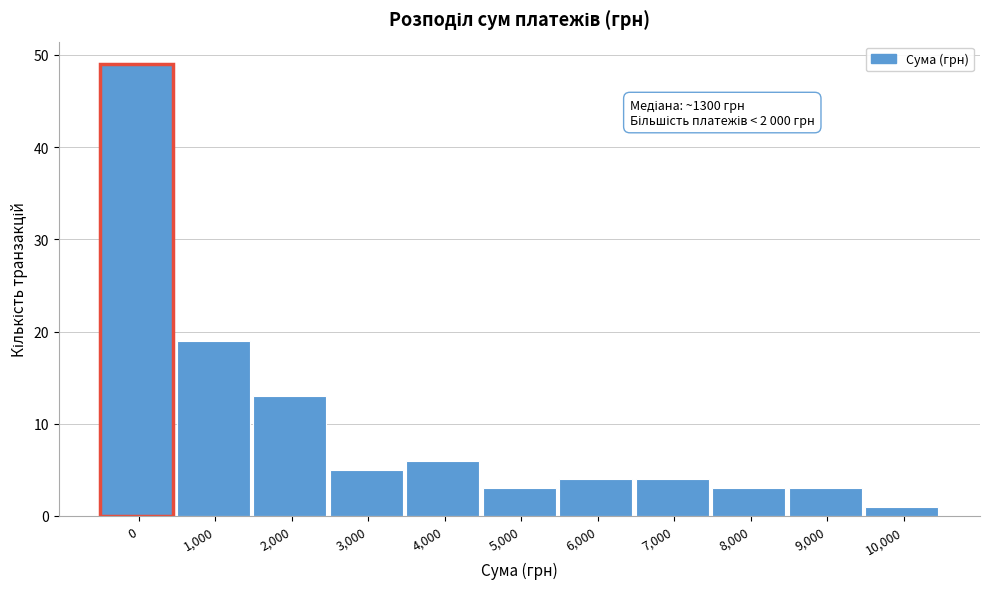

Reading right to left, what are all the values shown in this chart?

1	3	3	4	4	3	6	5	13	19	49